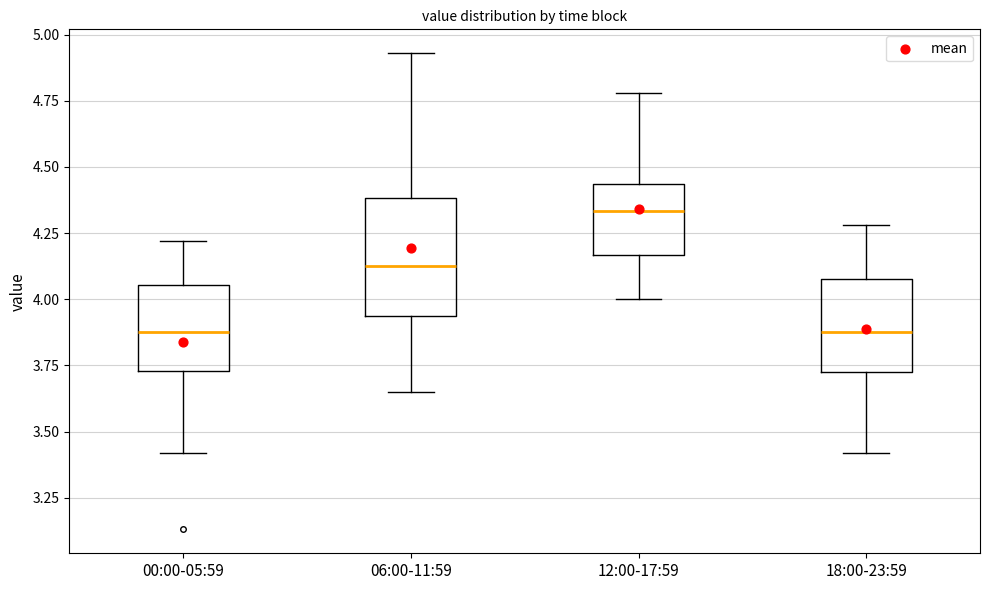

Which box is the tallest, from its lower edge to its upper edge?

06:00-11:59